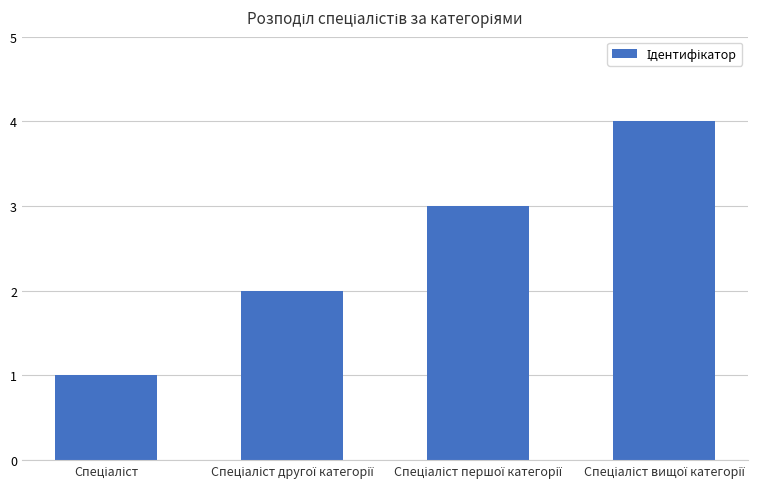

What is the difference between the maximum and minimum values?

3